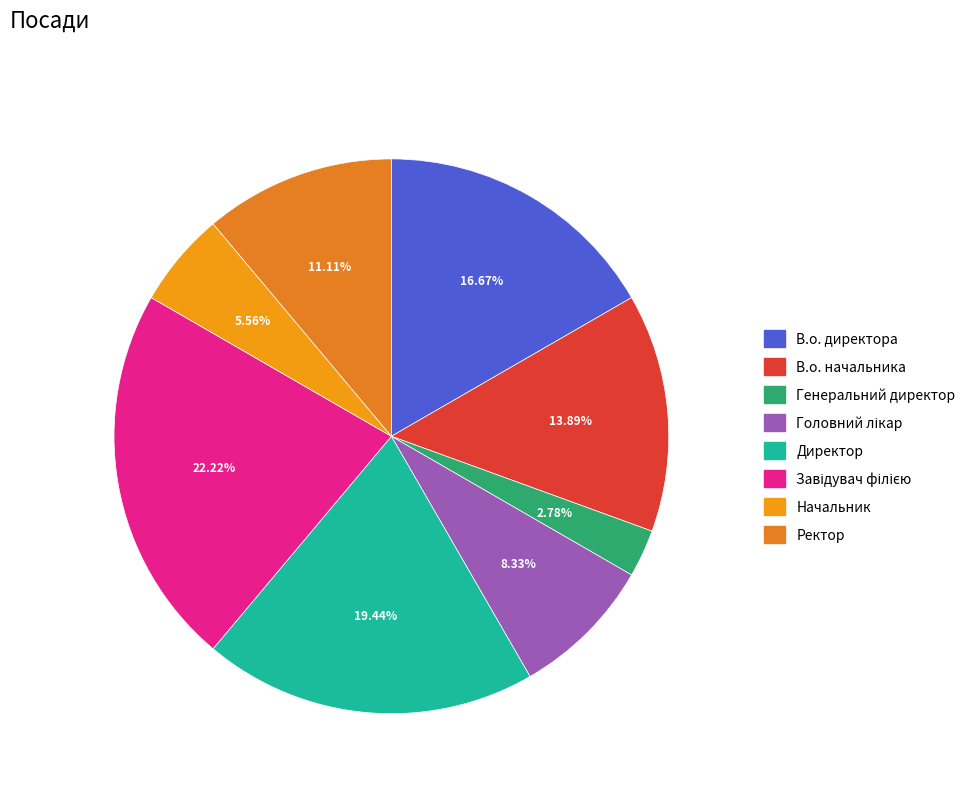

Rank the categories by value from lowest to highest.

Генеральний директор, Начальник, Головний лікар, Ректор, В.о. начальника, В.о. директора, Директор, Завідувач філією